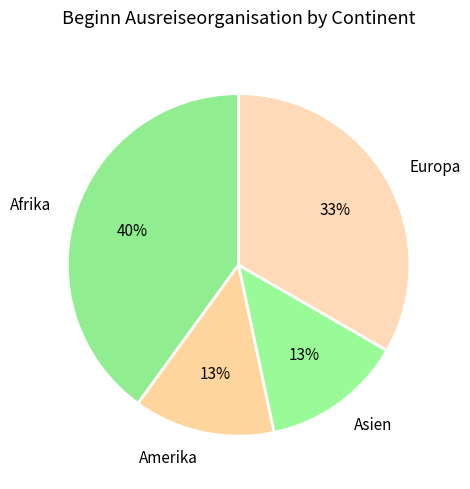

Does Europa represent more than half of the total?

No